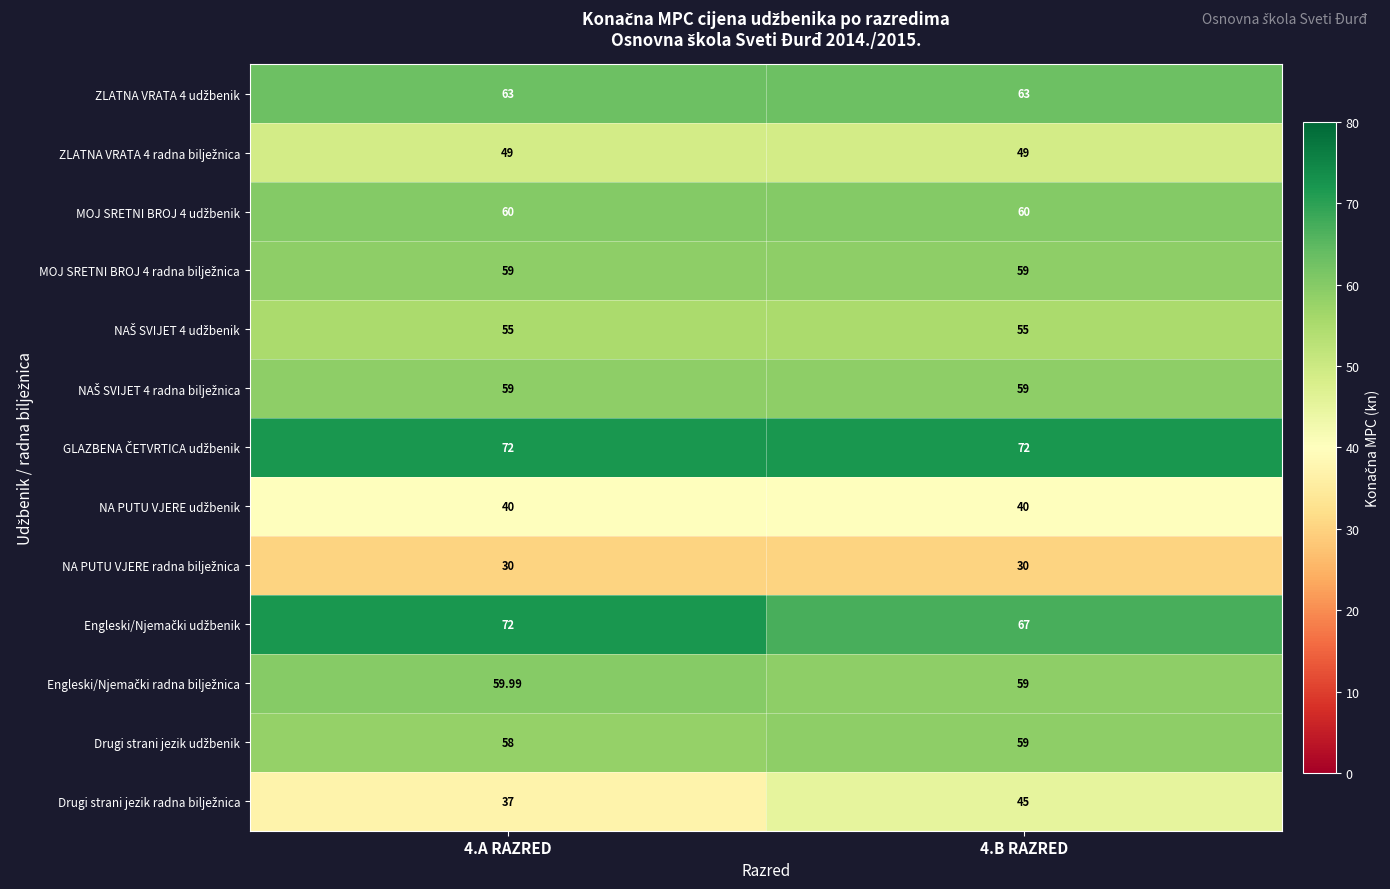

Count the number of data series in this chart.

13